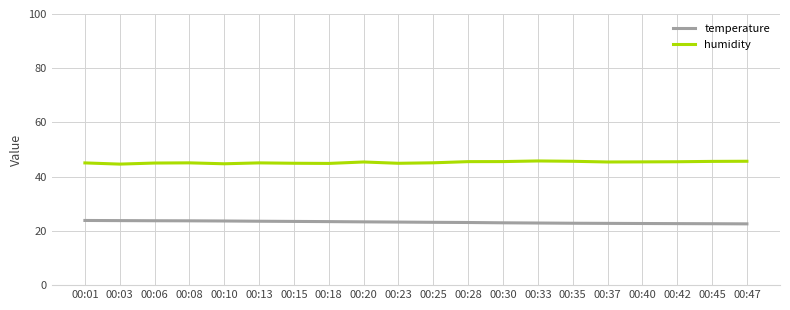

True or false: temperature and humidity intersect in this chart.

False